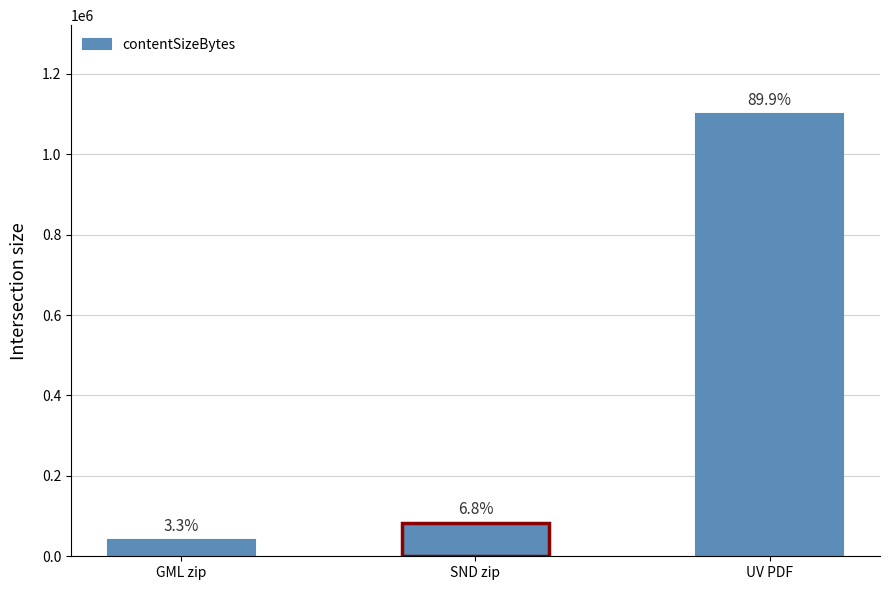

What is the change in value from SND 2352-001-V1_0_gml.zip to UV_Ost_2005_21.pdf?

+1060567